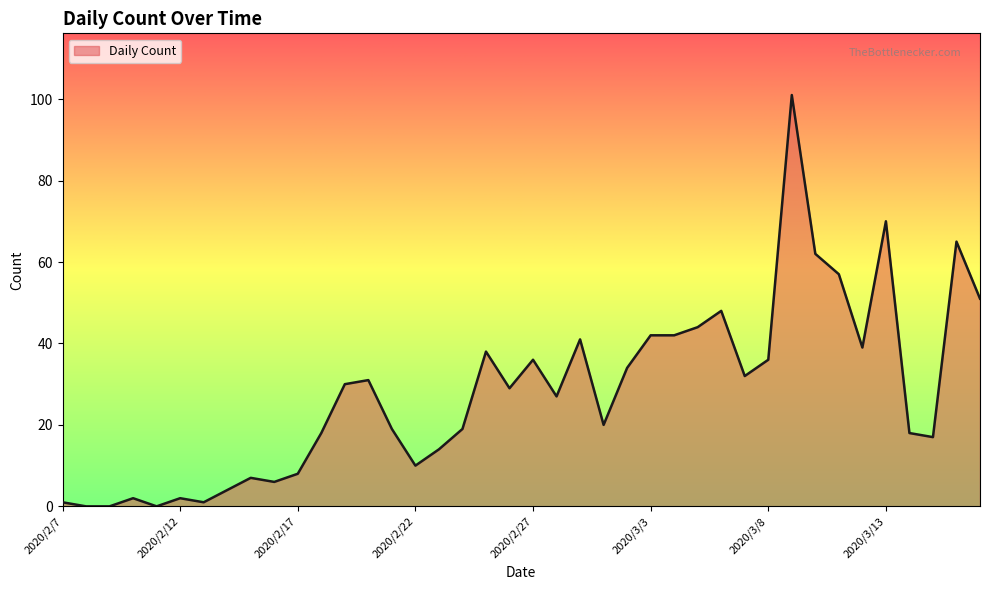

What is the average value?

28